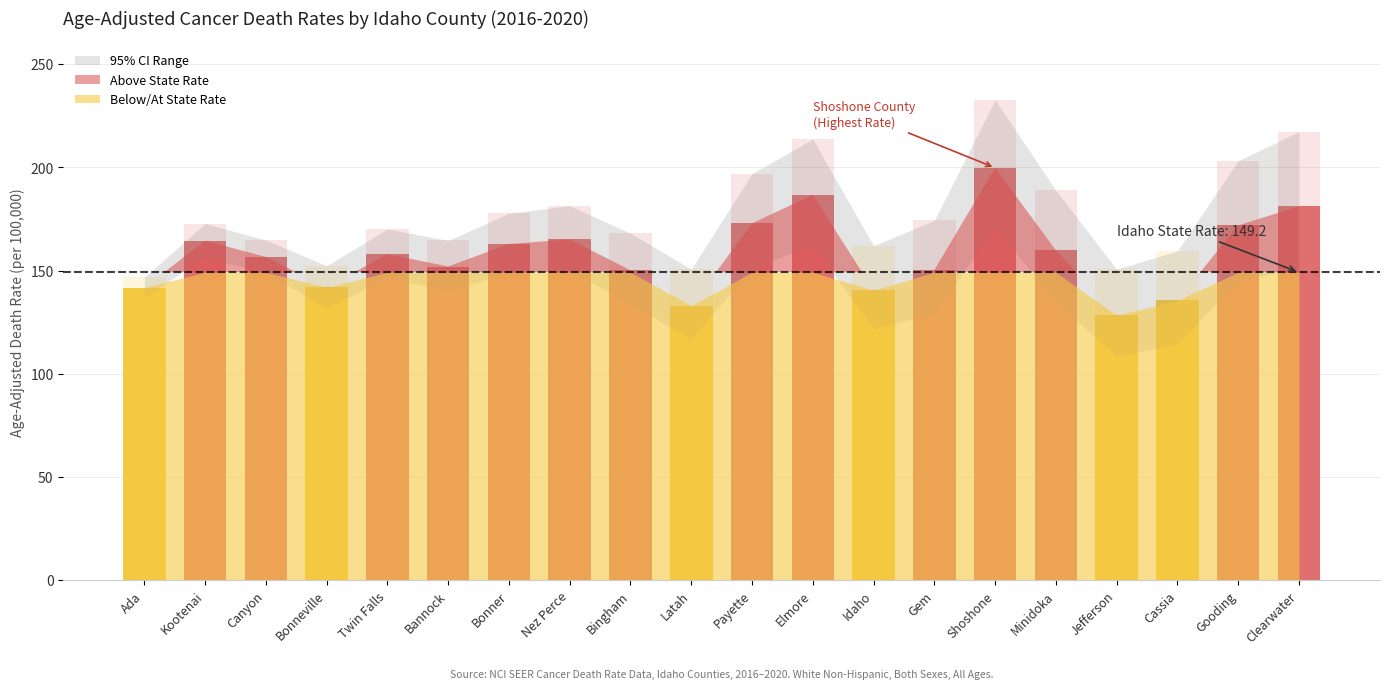

Count the number of data series in this chart.

1